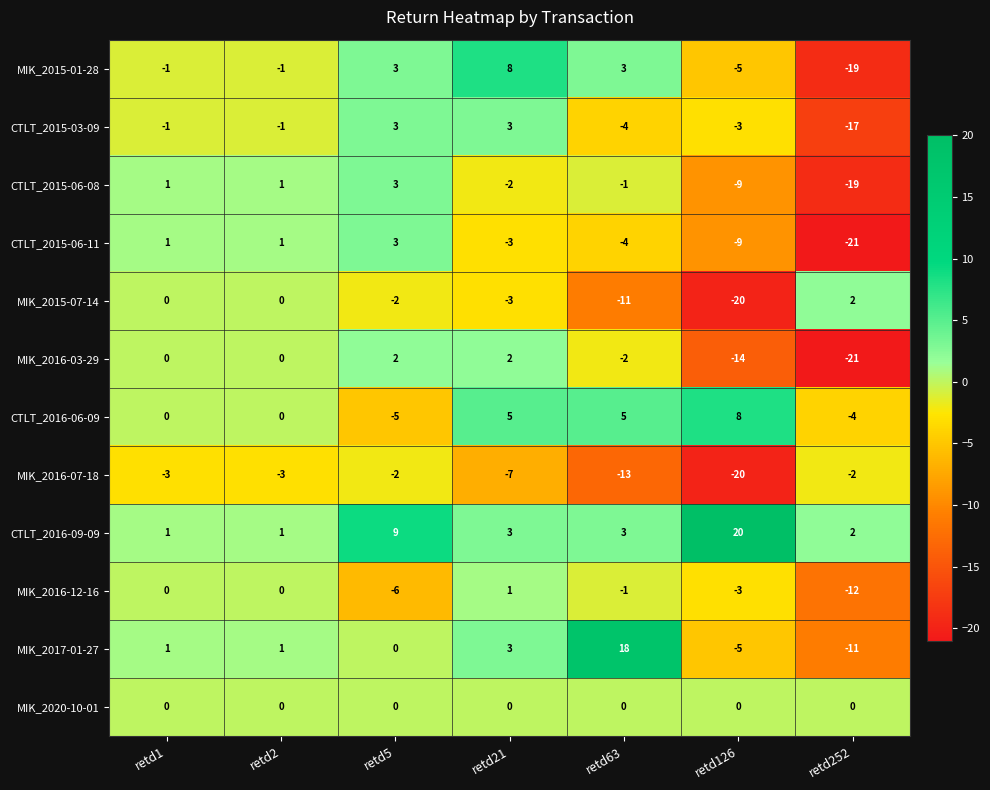

Is it true that MIK_2015-07-14 equals -3 at retd5?

False